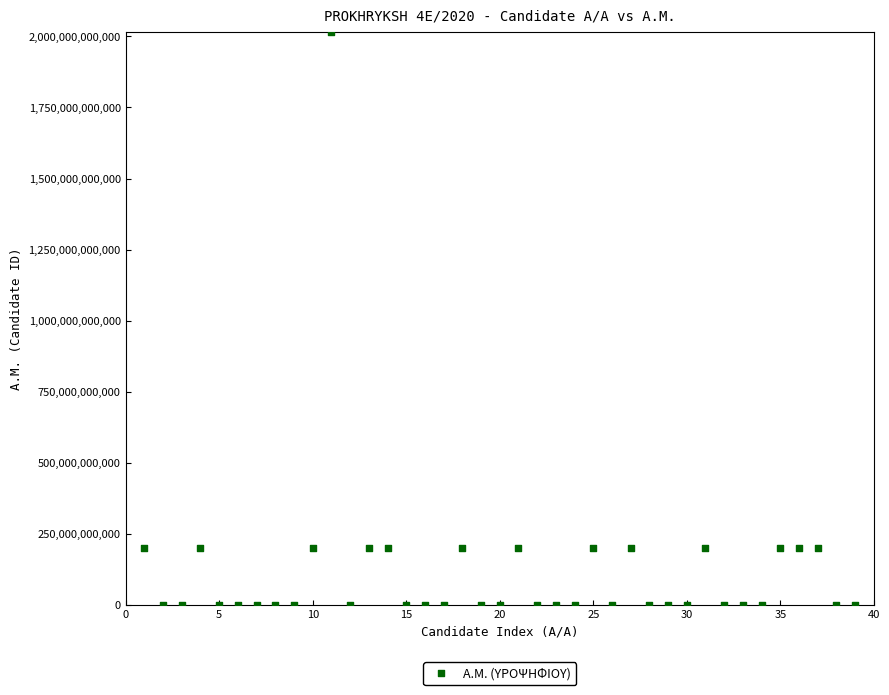

What is the range of X values (max minus min)?

38